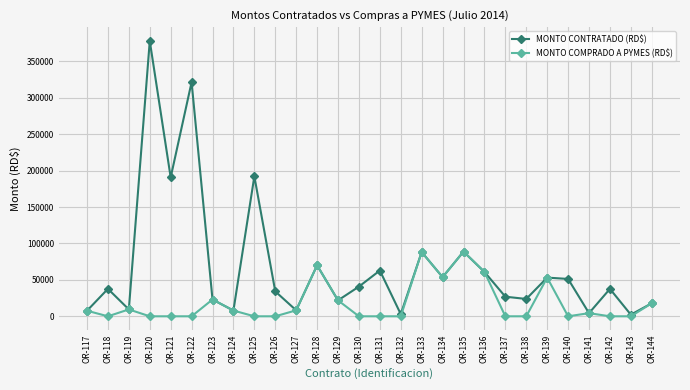

What is the difference between the maximum and minimum values in the MONTO CONTRATADO (RD$) series?

375752.1